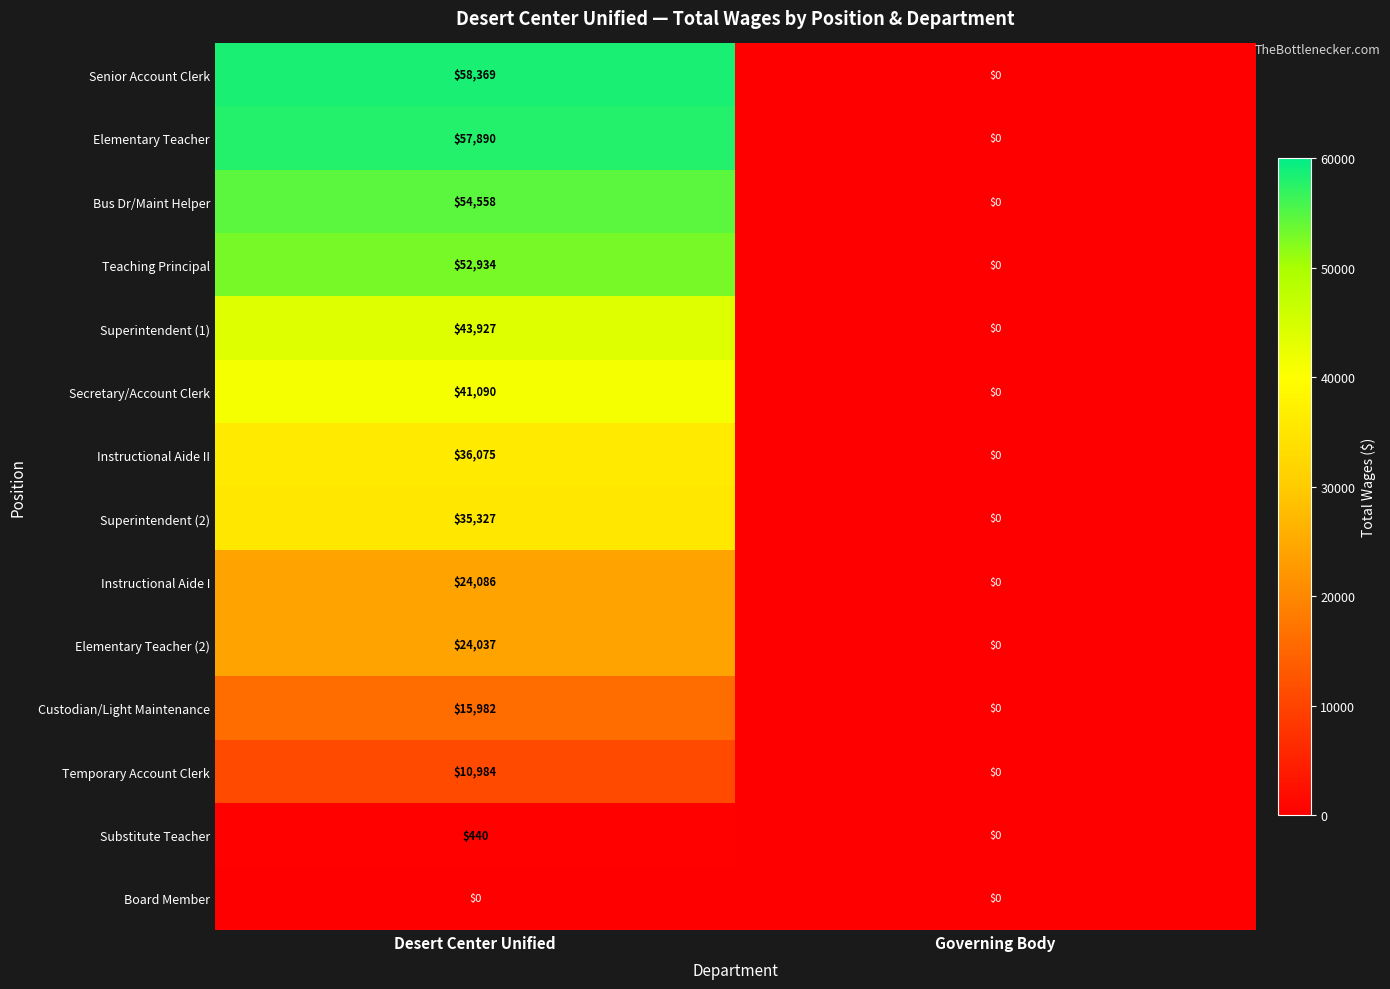

The Elementary Teacher (2) series shows -13472 at Governing Body. True or false?

False